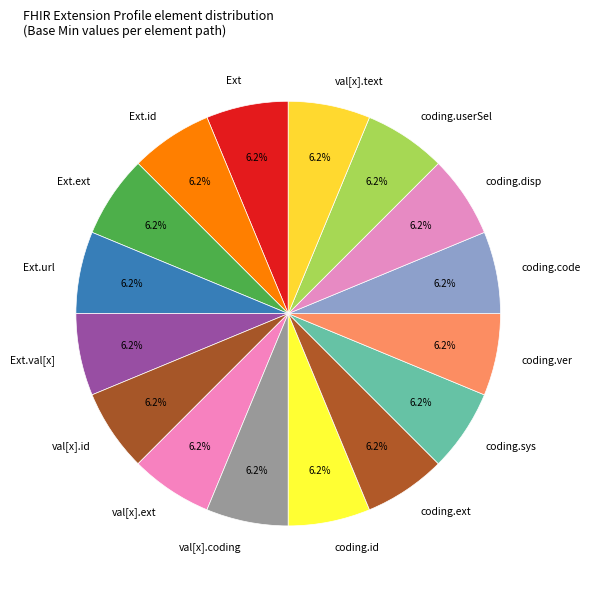

Approximately how many times larger is the value at val[x].ext compared to coding.ver?

1.0